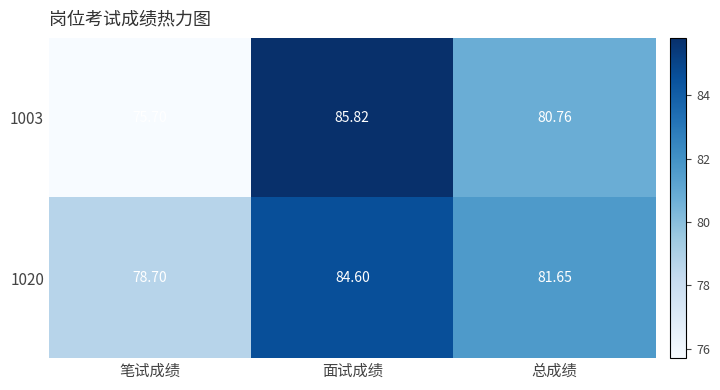

At 总成绩, list the series in order from smallest to largest.

1003, 1020